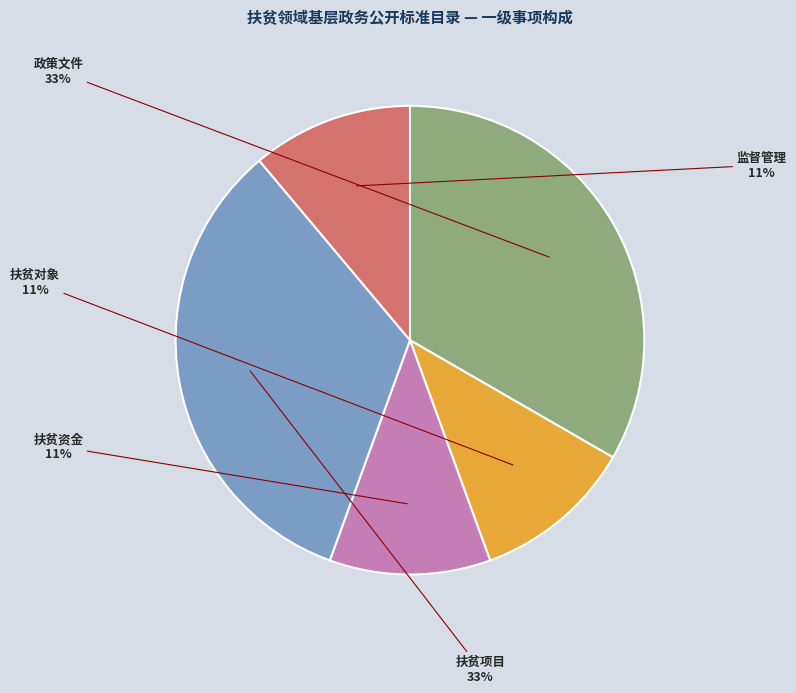

How many segments does this pie chart have?

5